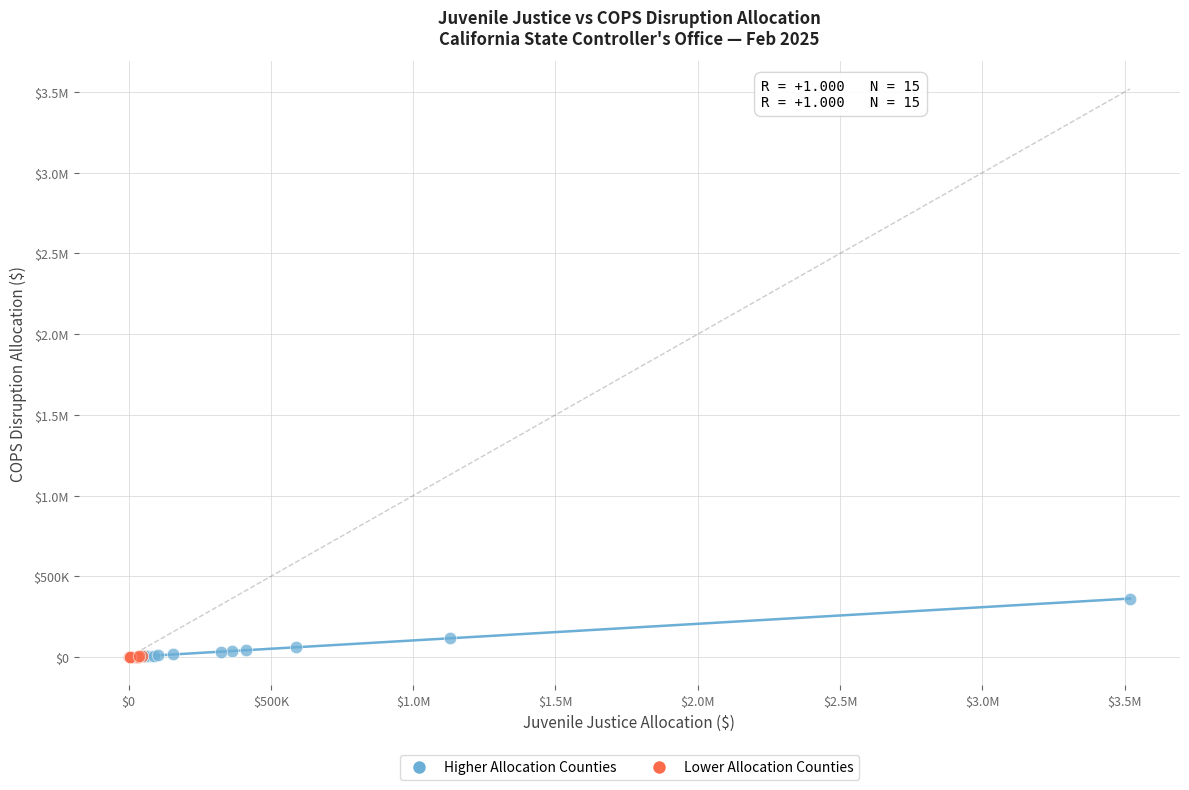

What are all the series names shown in the legend?

Higher Allocation Counties, Lower Allocation Counties